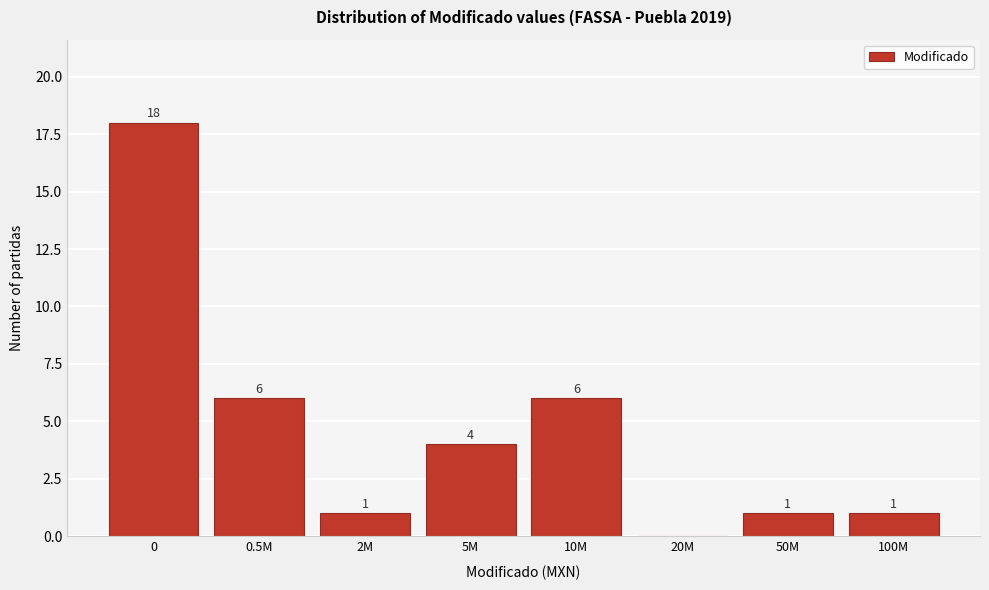

Reading left to right, what are all the values shown in this chart?

0=18	0.5M=6	2M=1	5M=4	10M=6	20M=0	50M=1	100M=1